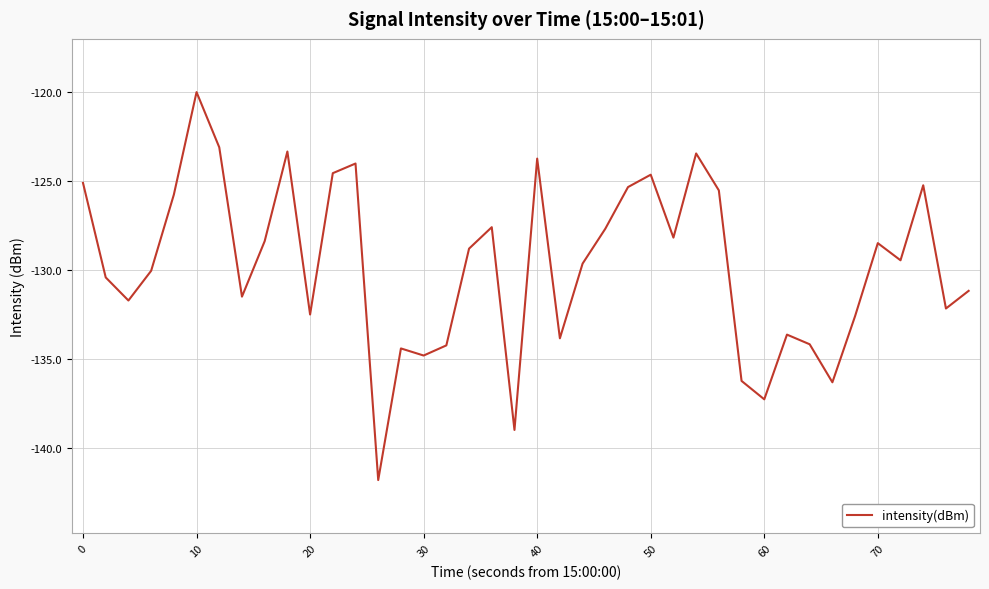

What is the minimum value shown in the chart?

-141.8